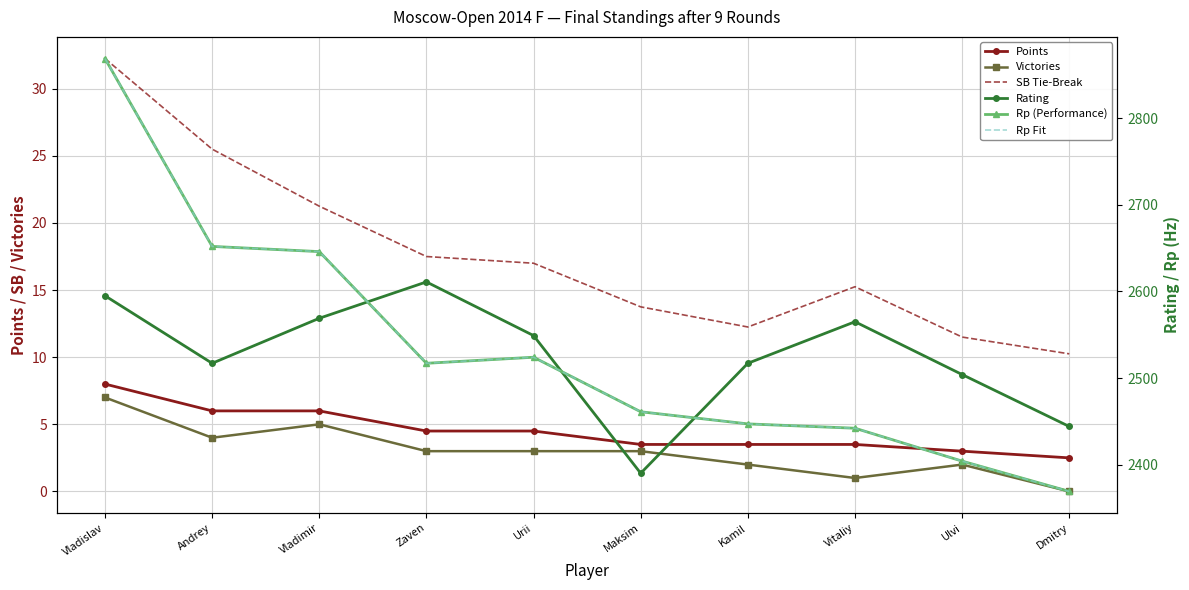

What is the sum of all Points values?

45.0